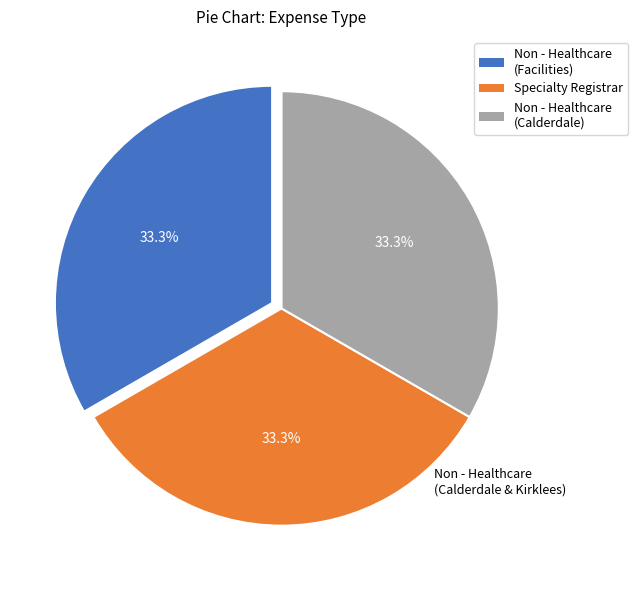

Is there any slice that represents more than half of the pie?

No